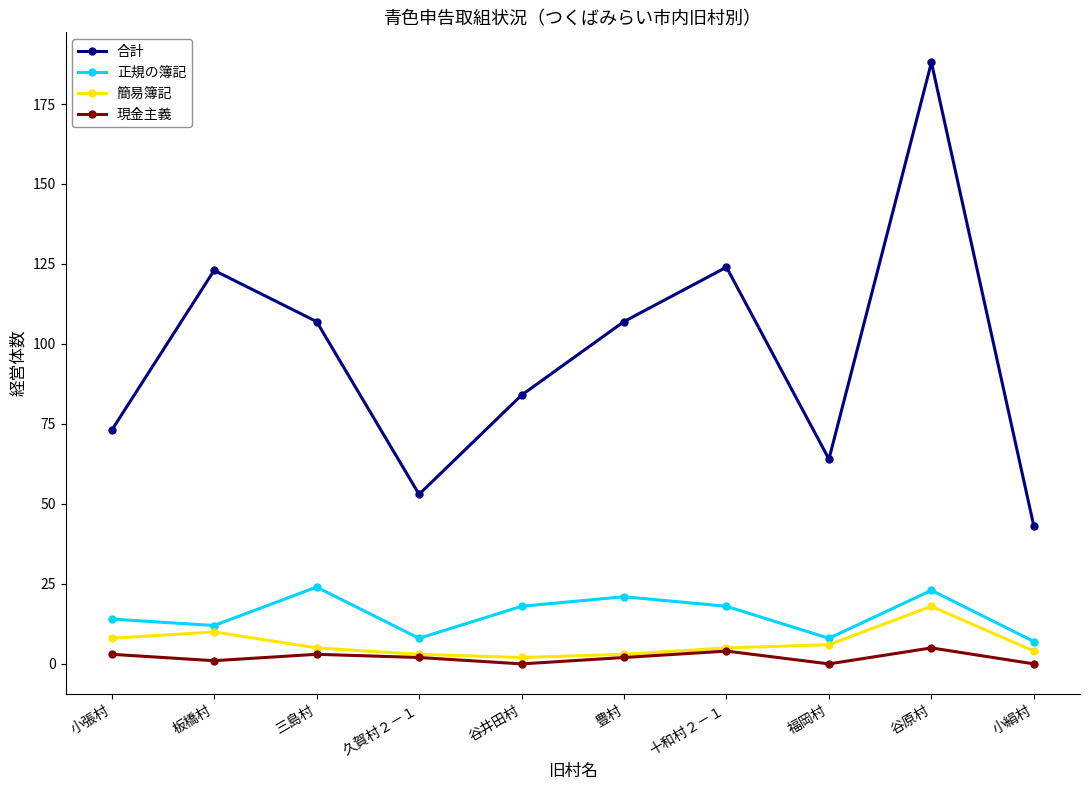

What is the value of the 合計 point at the 9th from the left?

188